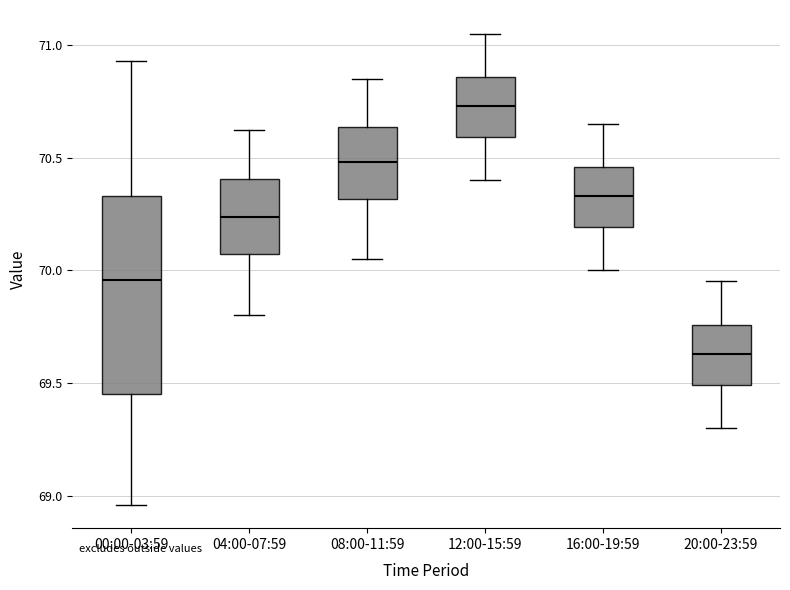

Where is the upper edge of the box for 16:00-19:59 on the y-axis? The values are not printed on the chart, so give them approximately, as read against the axis.

70.45